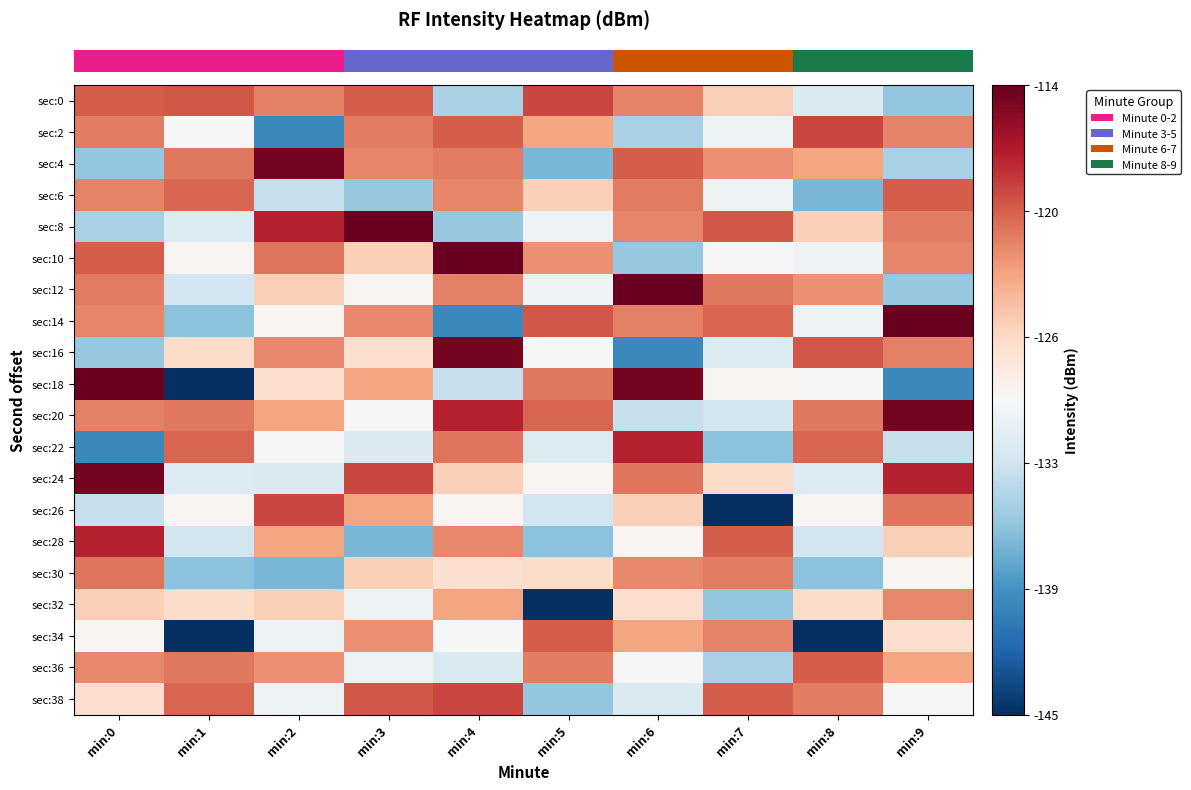

What is the maximum value shown in the chart?

-114.2